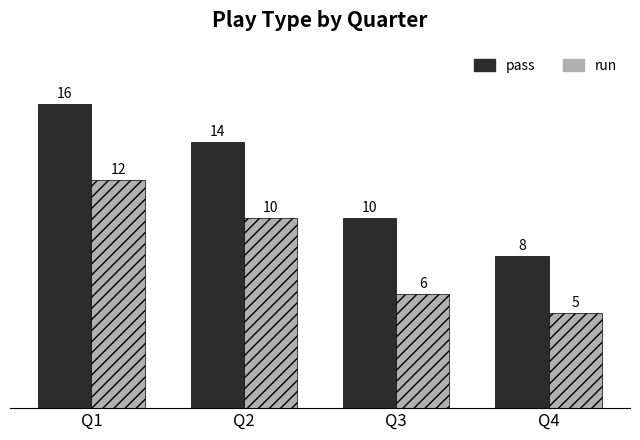

Which series has the largest range (max minus min)?

pass